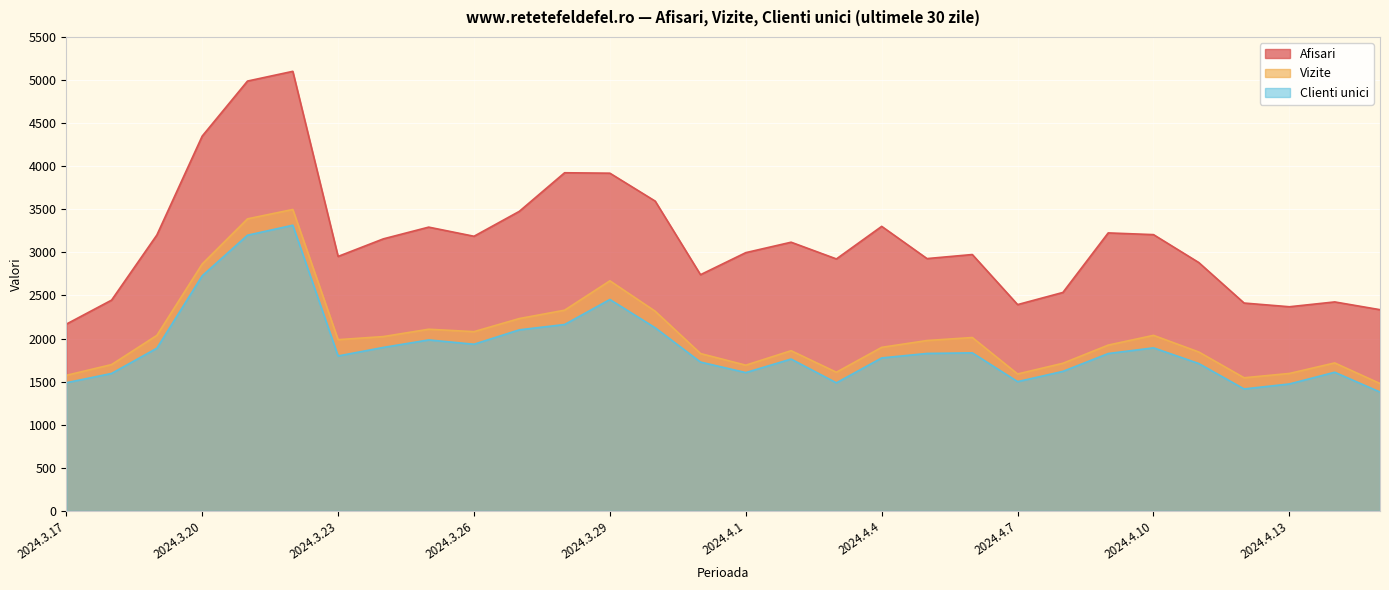

At which label is Afisari closest to 3634?

2024.3.30